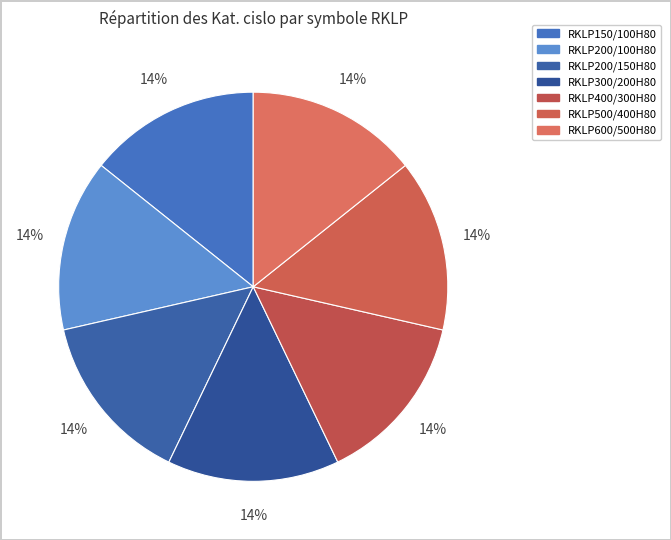

Rank the categories by value from highest to lowest.

RKLP200/150H80, RKLP300/200H80, RKLP200/100H80, RKLP600/500H80, RKLP500/400H80, RKLP400/300H80, RKLP150/100H80